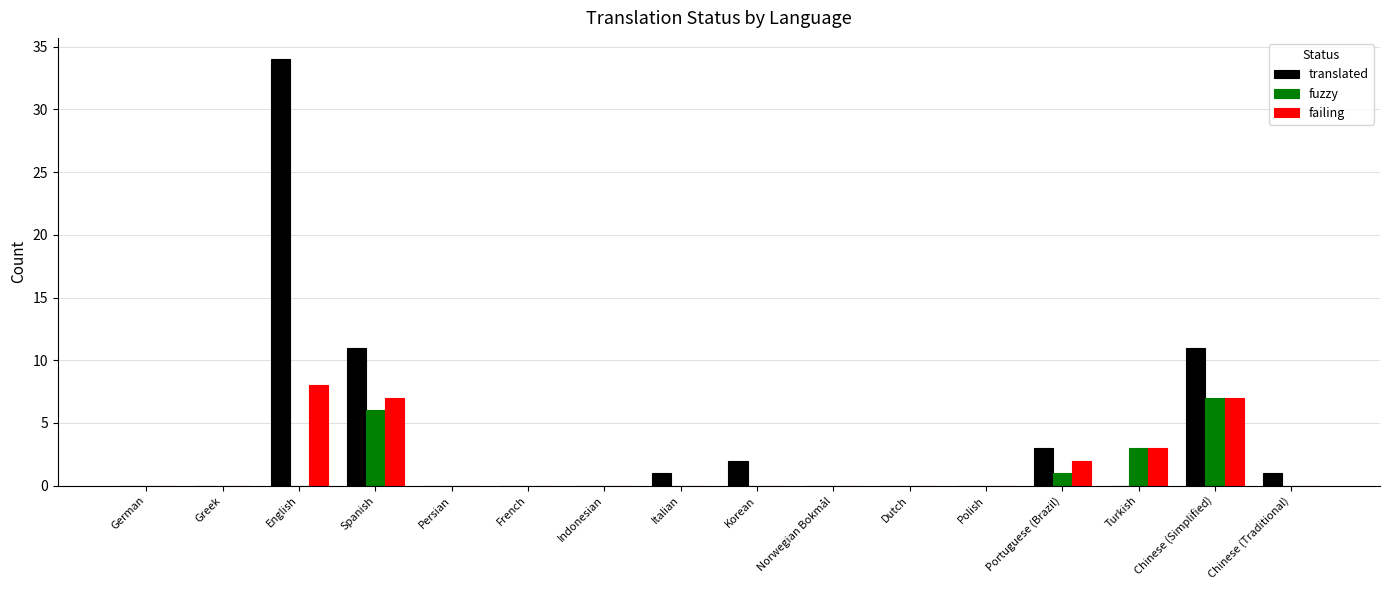

Count the fuzzy values in the range 0 to 1.

13